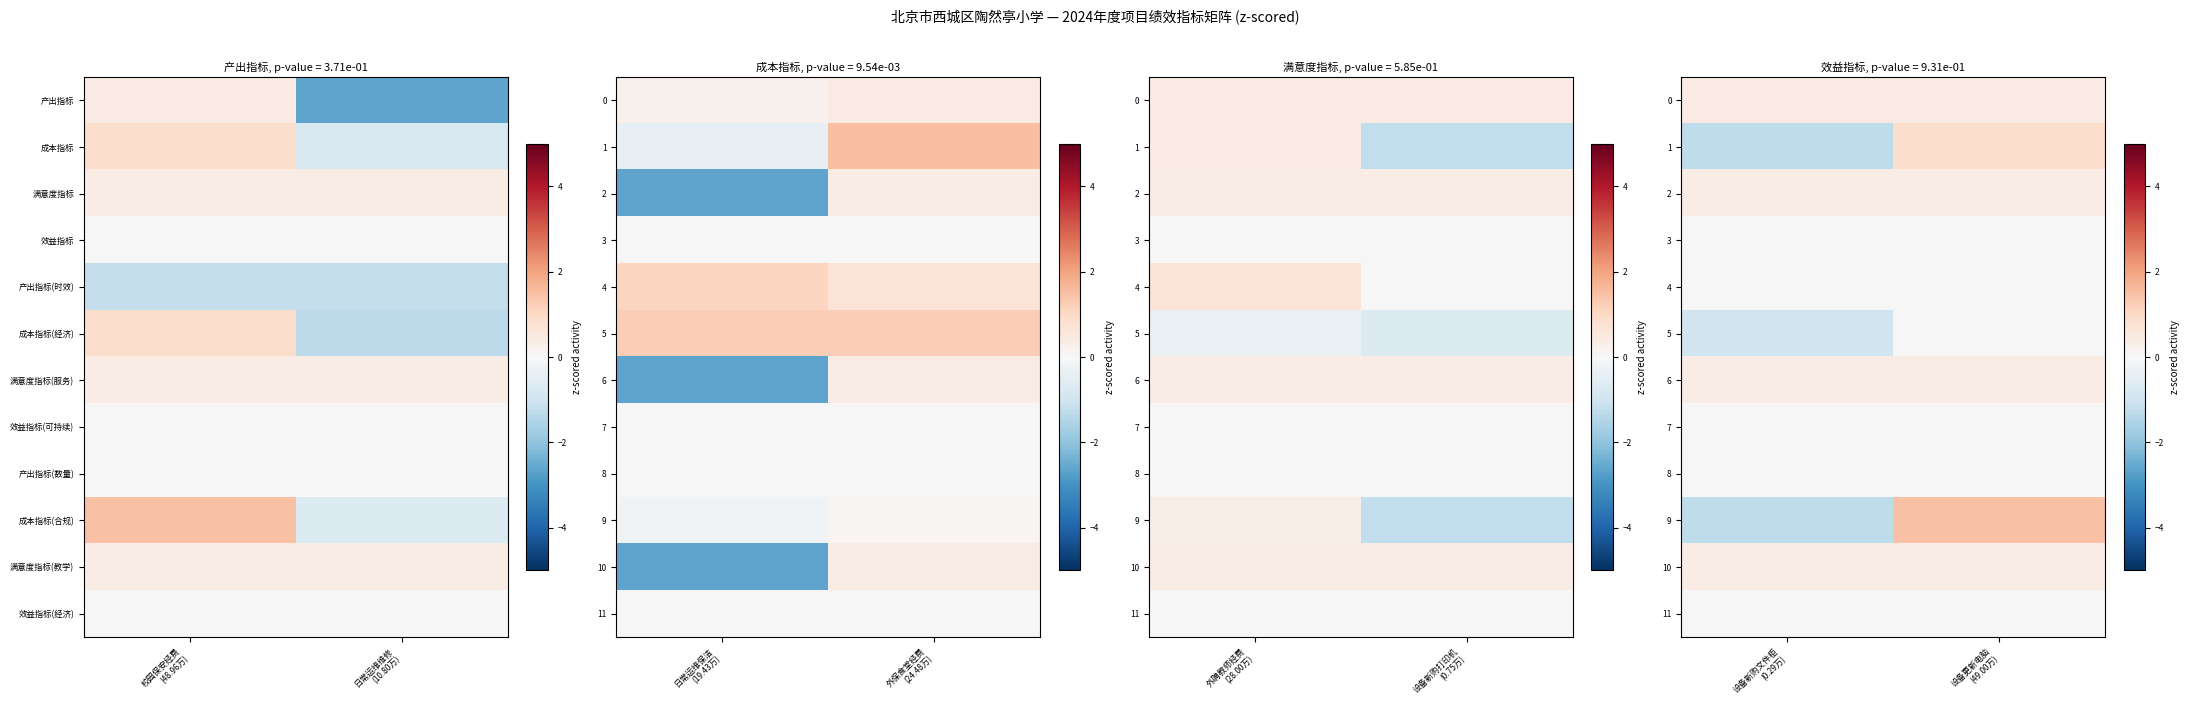

List the labels in order of 4 value, smallest first.

设备新购文件柜 (0.29万), 设备更新电脑 (49.00万)